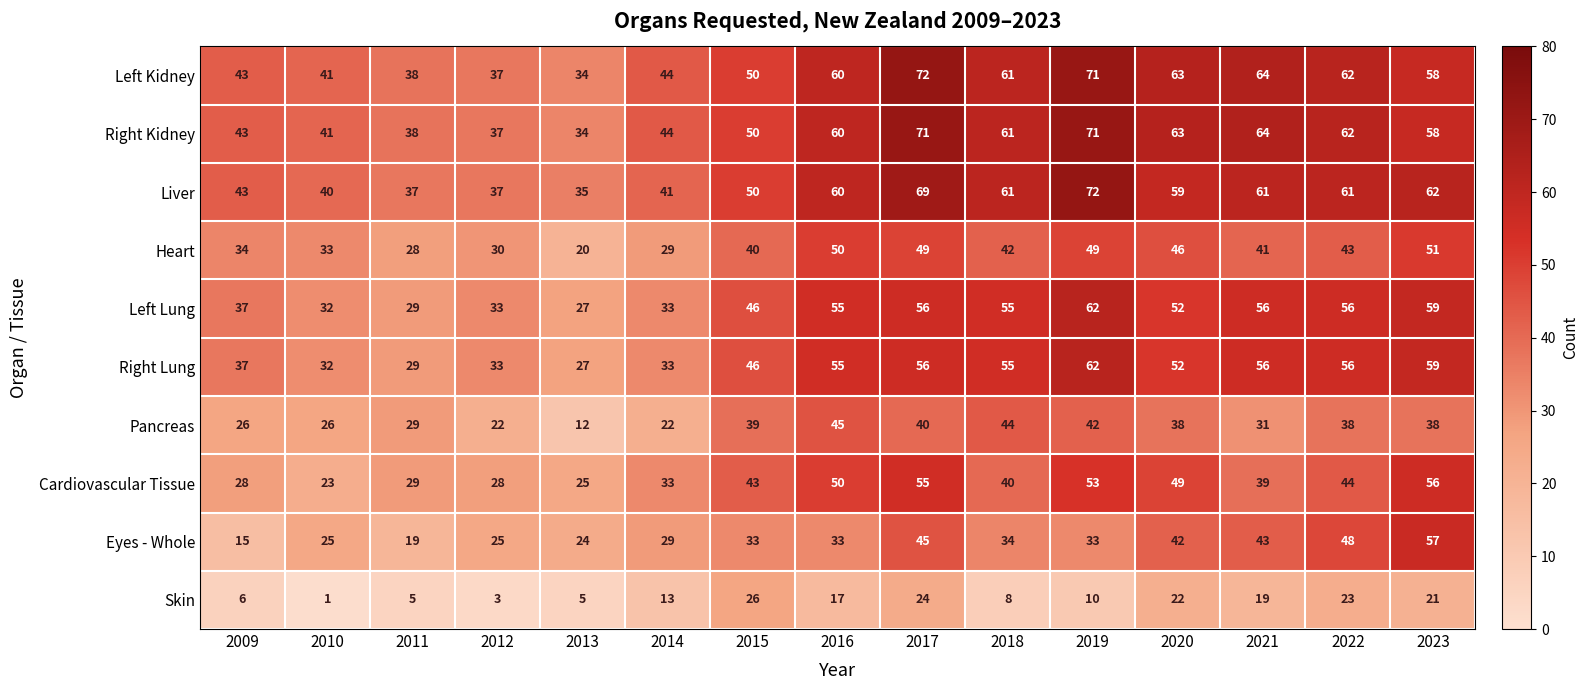

What is the sum of all Pancreas values?

492